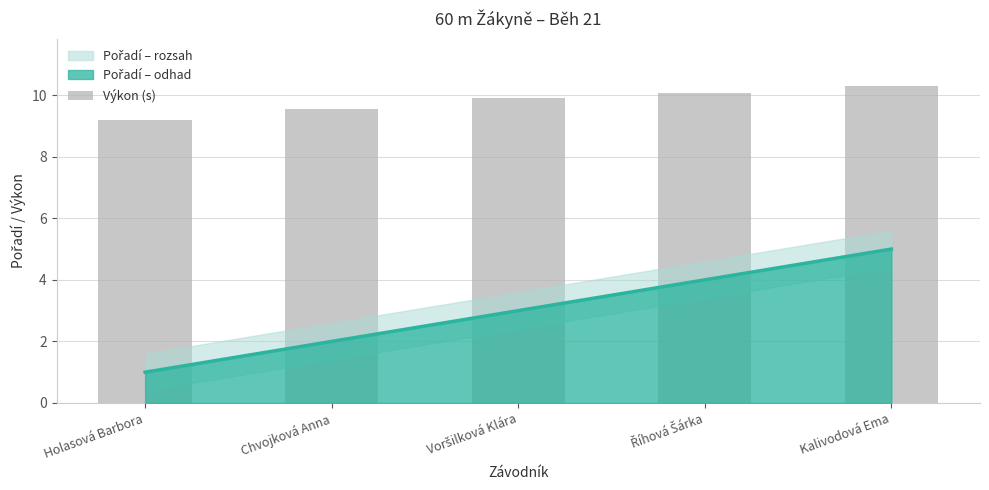

Reading left to right, extract all data points from this chart.

9.2	9.6	9.9	10.1	10.3